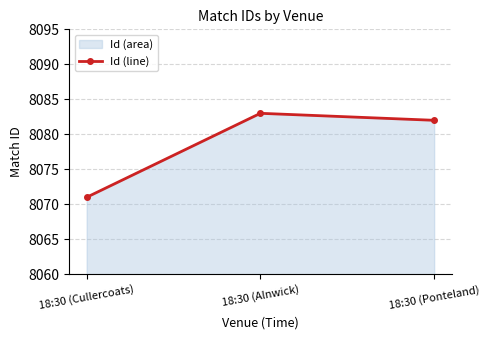

Rank the categories by value from lowest to highest.

18:30 (Cullercoats), 18:30 (Ponteland), 18:30 (Alnwick)